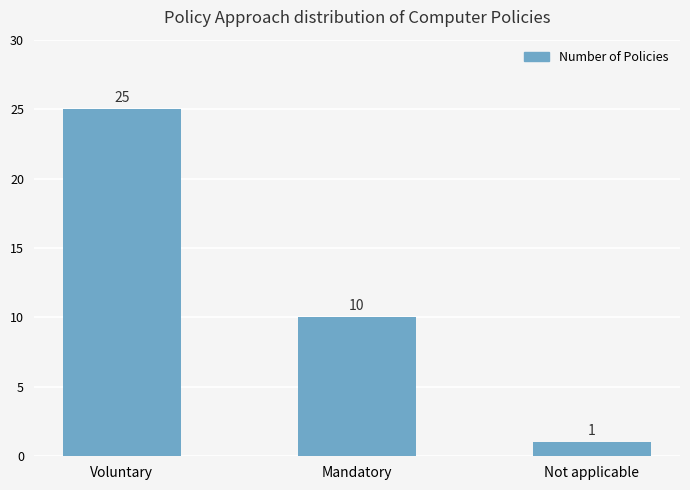

Where is the data nearest to the value 13?

Mandatory